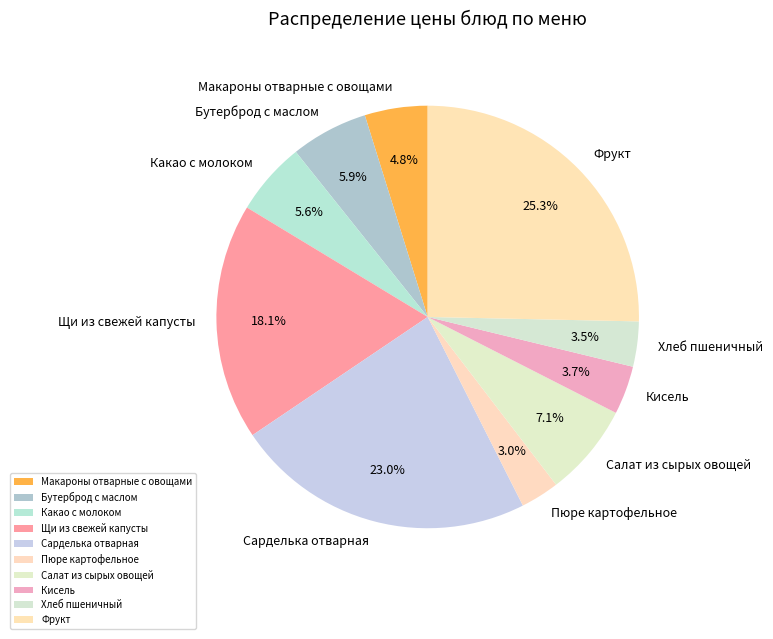

Approximately how many times larger is the value at Фрукт compared to Щи из свежей капусты?

1.4